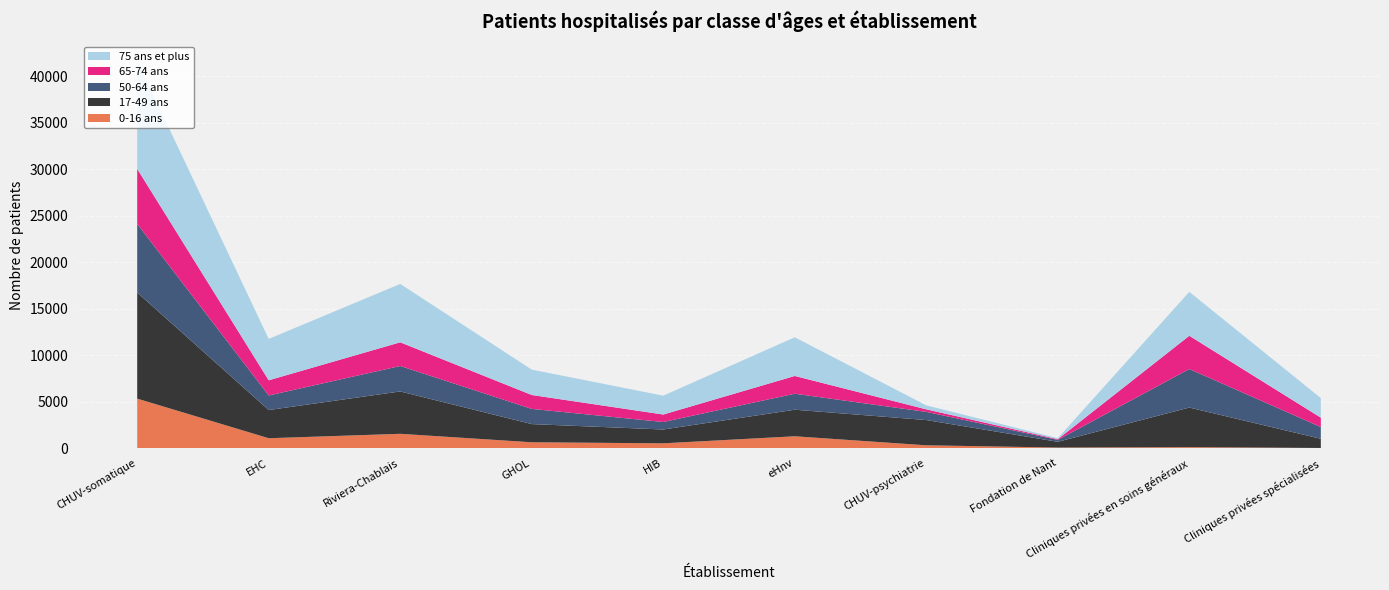

Reading left to right, transcribe all the data shown in this chart.

0-16 ans: CHUV-somatique=5341	EHC=1085	Riviera-Chablais=1560	GHOL=651	HIB=538	eHnv=1295	CHUV-psychiatrie=325	Fondation de Nant=84	Cliniques privées en soins généraux=129	Cliniques privées spécialisées=38
17-49 ans: CHUV-somatique=11403	EHC=3031	Riviera-Chablais=4552	GHOL=1952	HIB=1485	eHnv=2854	CHUV-psychiatrie=2714	Fondation de Nant=618	Cliniques privées en soins généraux=4252	Cliniques privées spécialisées=987
50-64 ans: CHUV-somatique=7376	EHC=1564	Riviera-Chablais=2736	GHOL=1633	HIB=806	eHnv=1721	CHUV-psychiatrie=877	Fondation de Nant=208	Cliniques privées en soins généraux=4143	Cliniques privées spécialisées=1262
65-74 ans: CHUV-somatique=5909	EHC=1631	Riviera-Chablais=2544	GHOL=1495	HIB=803	eHnv=1906	CHUV-psychiatrie=273	Fondation de Nant=72	Cliniques privées en soins généraux=3571	Cliniques privées spécialisées=1009
75 ans et plus: CHUV-somatique=11599	EHC=4446	Riviera-Chablais=6274	GHOL=2728	HIB=2027	eHnv=4158	CHUV-psychiatrie=426	Fondation de Nant=109	Cliniques privées en soins généraux=4720	Cliniques privées spécialisées=2104